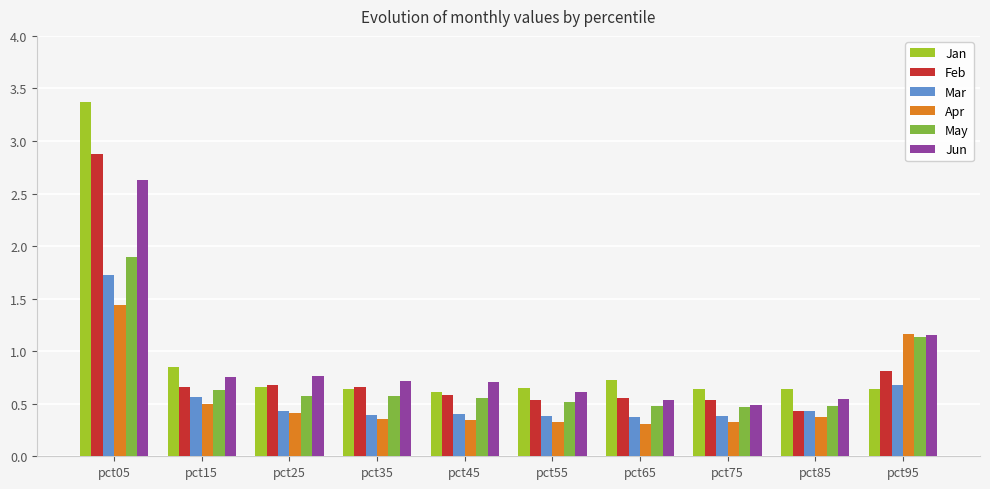

Rank the series by their maximum value, from highest to lowest.

Jan, Feb, Jun, May, Mar, Apr